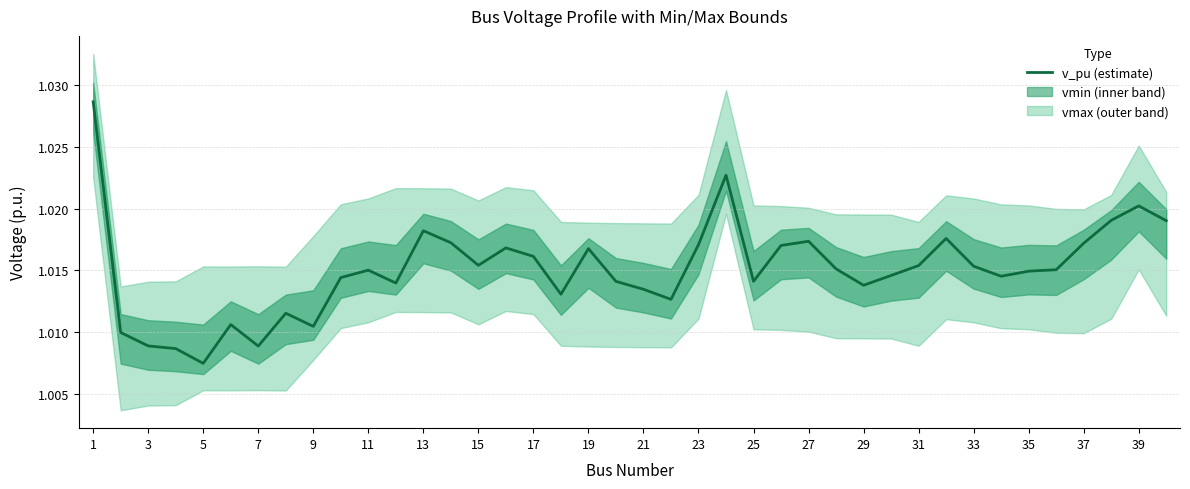

Does the chart display data point markers on the line(s)?

No